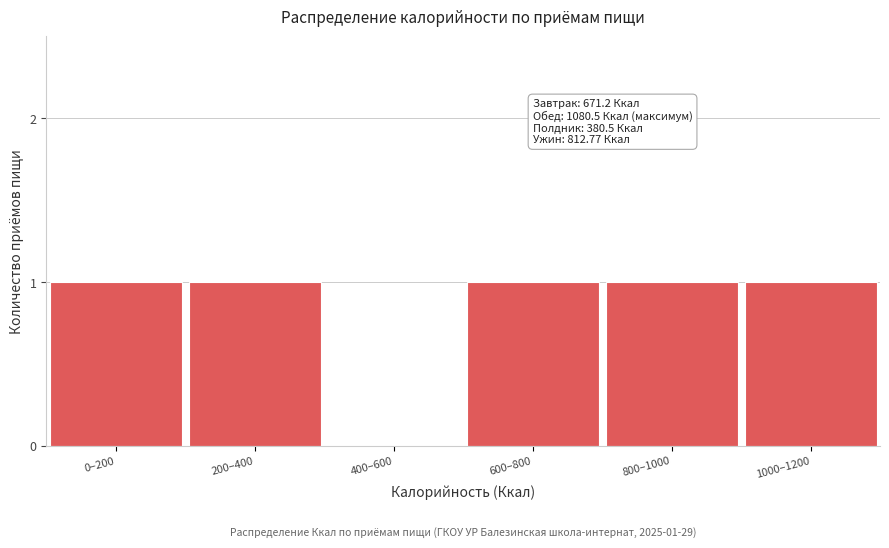

Reading left to right, extract all data points from this chart.

0–200=1	200–400=1	400–600=0	600–800=1	800–1000=1	1000–1200=1